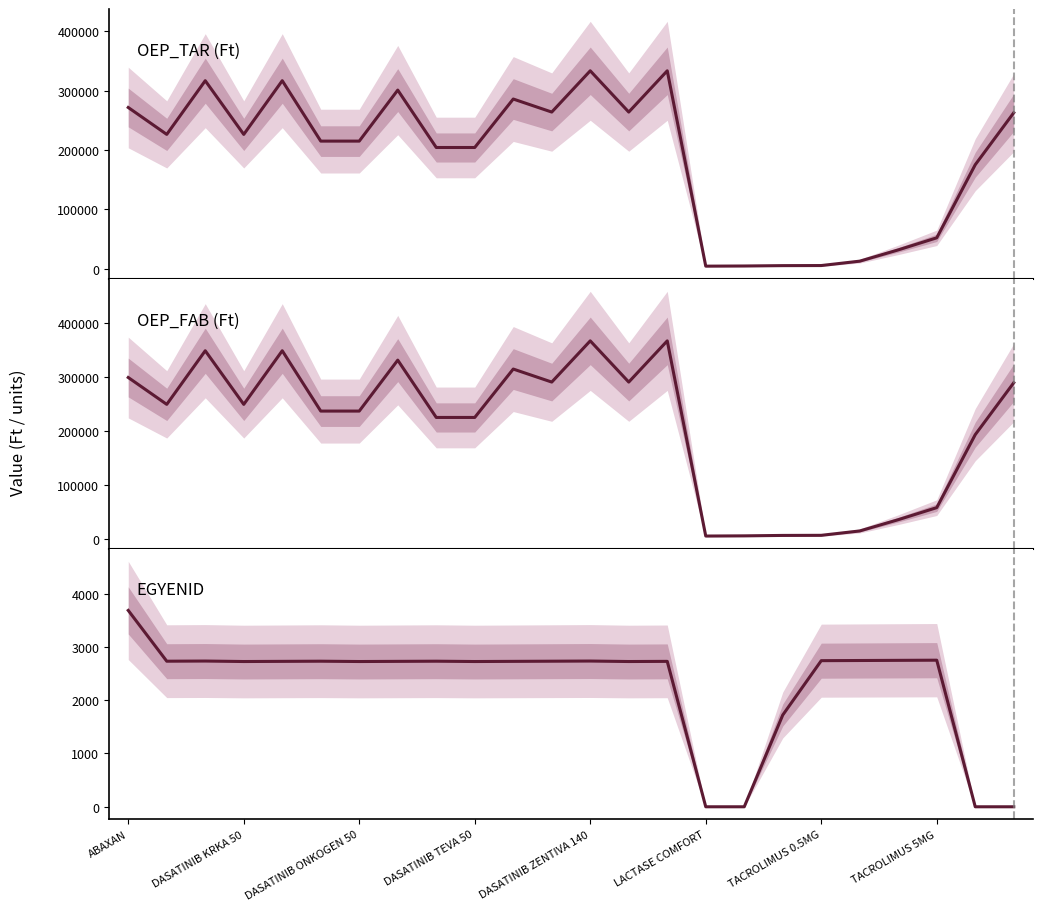

What is the sum of all OEP_TAR values?

4533649